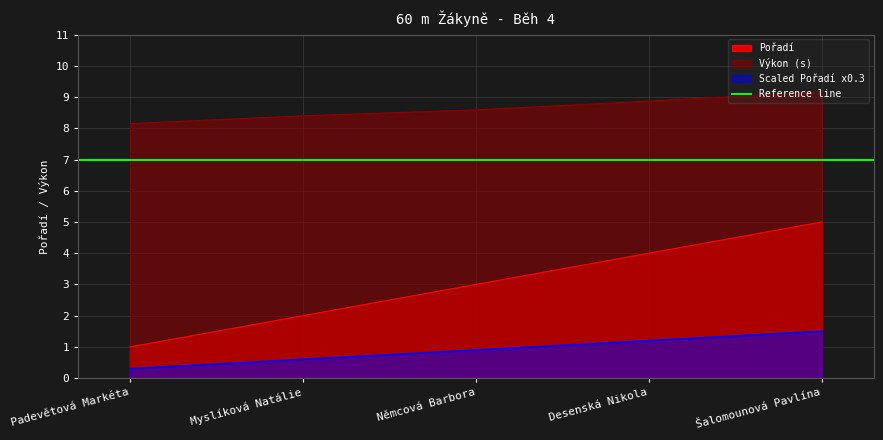

Between Desenská Nikola and Němcová Barbora, which is larger?

Desenská Nikola